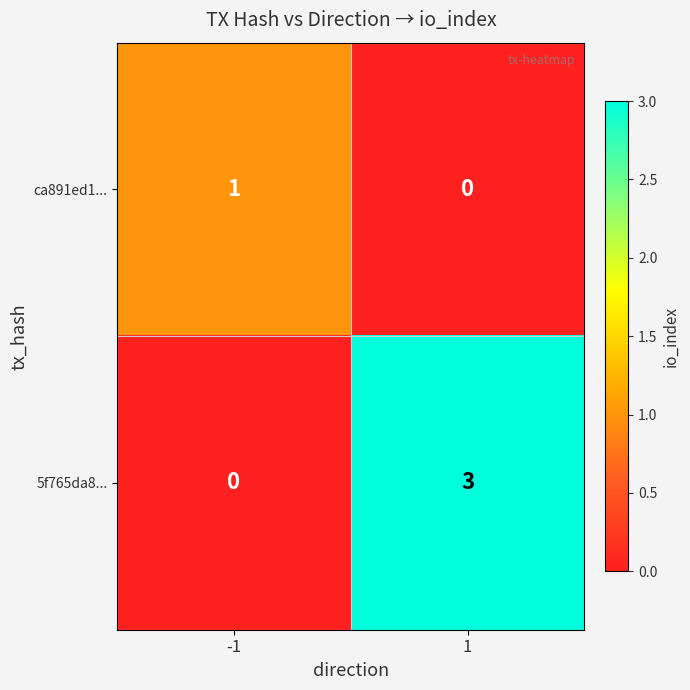

Which series has the largest total across all categories?

5f765da8...